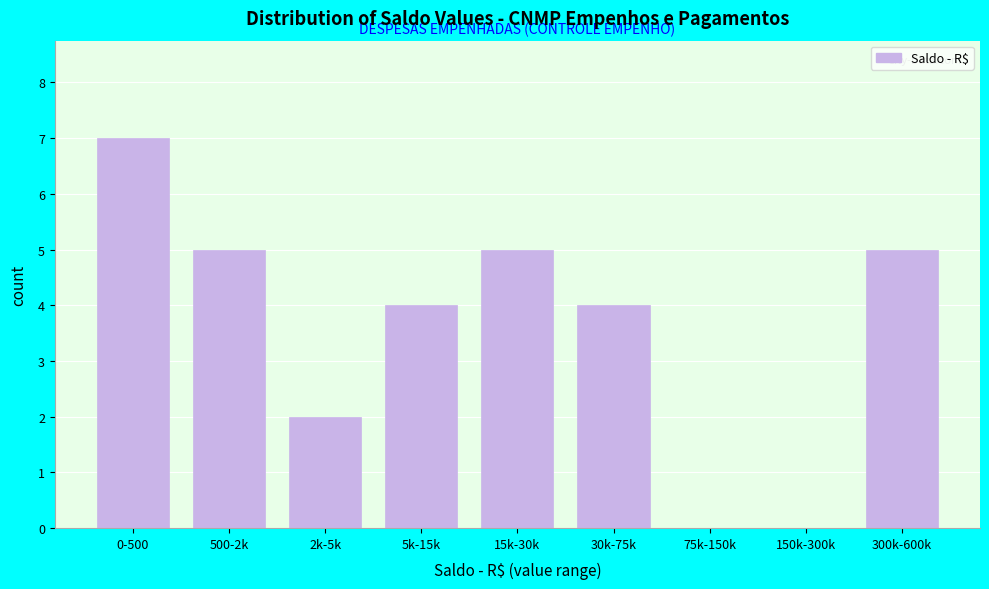

Reading left to right, transcribe all the data shown in this chart.

0-500=7	500-2k=5	2k-5k=2	5k-15k=4	15k-30k=5	30k-75k=4	75k-150k=0	150k-300k=0	300k-600k=5